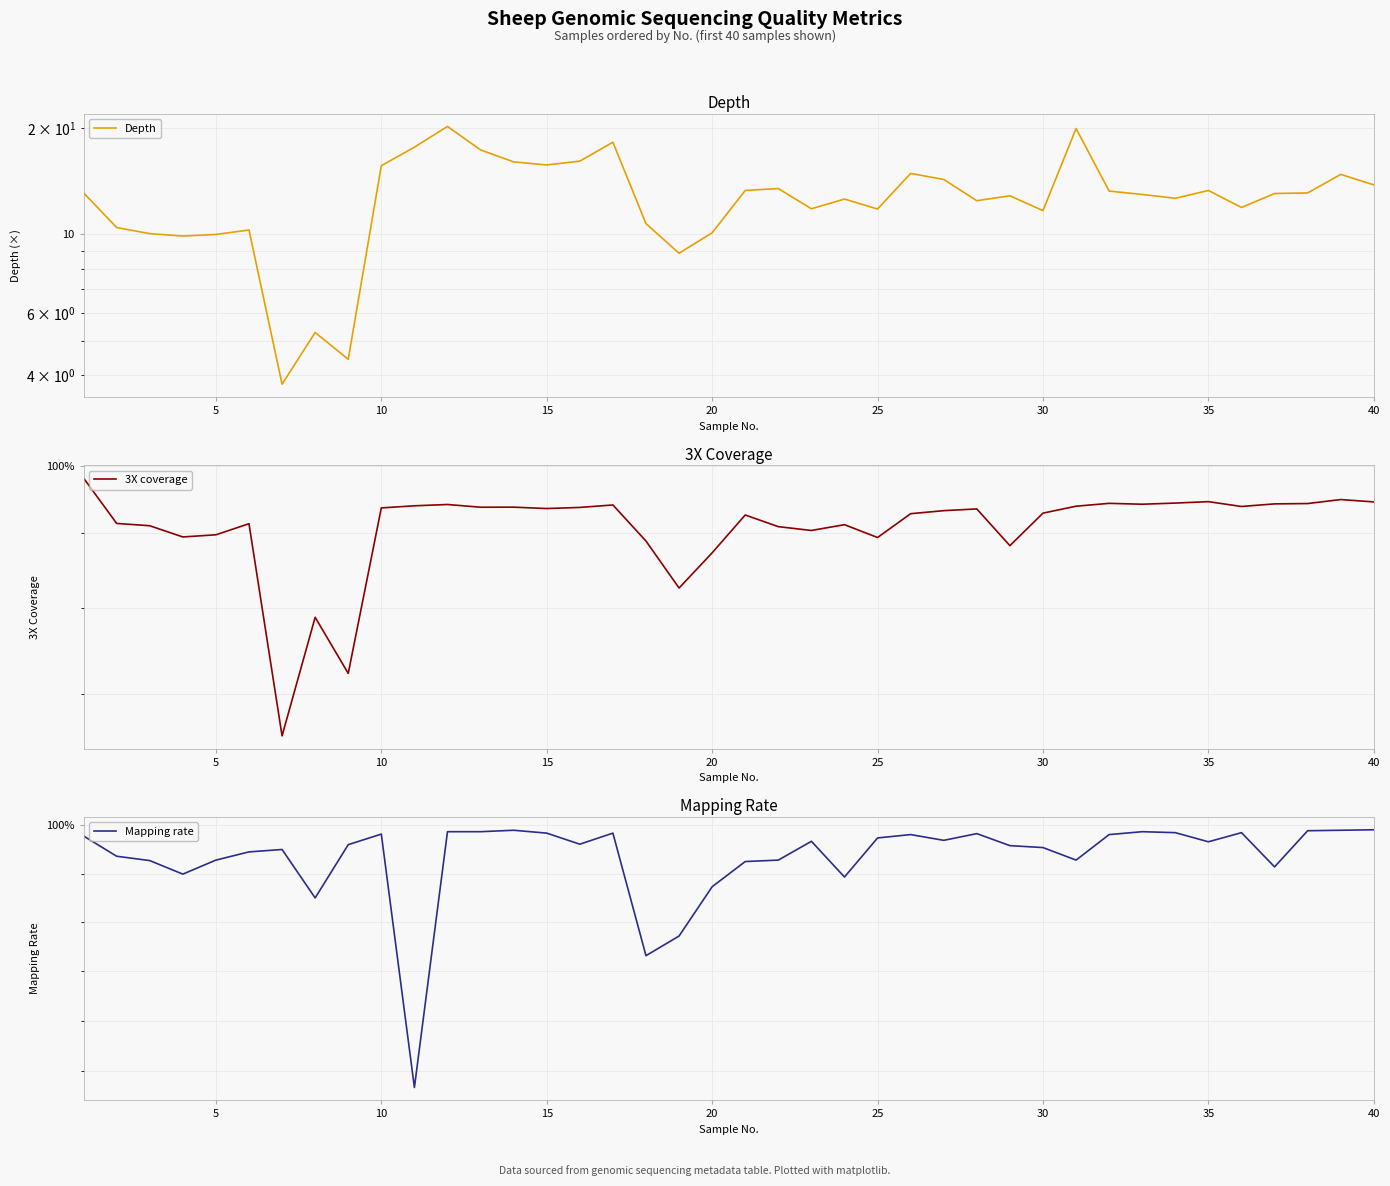

What are all the series names shown in the legend?

Depth, 3X coverage, Mapping rate